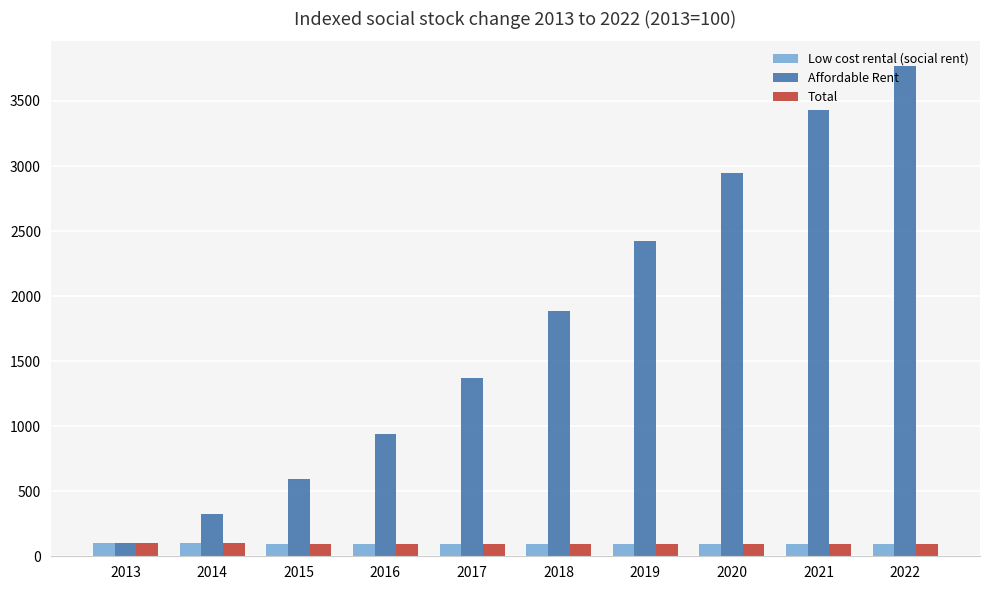

Rank the categories by Affordable Rent value from lowest to highest.

2013, 2014, 2015, 2016, 2017, 2018, 2019, 2020, 2021, 2022